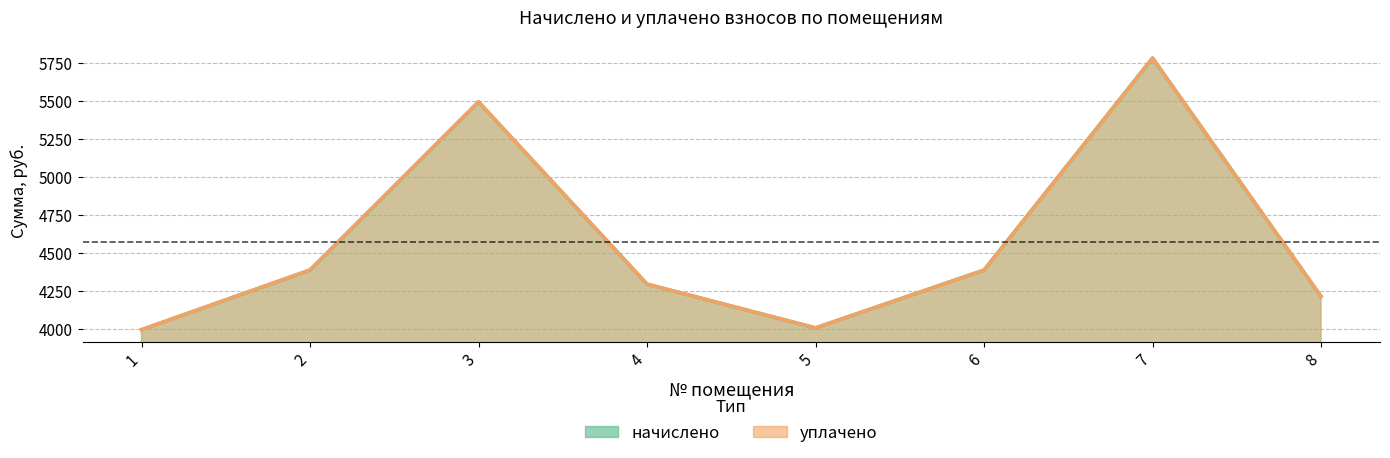

True or false: уплачено and начислено intersect in this chart.

False